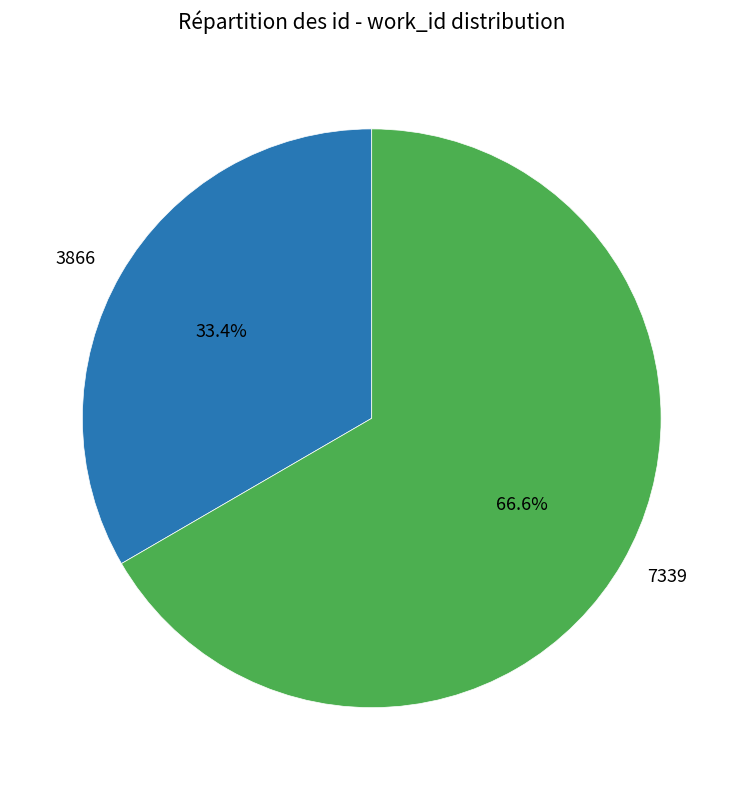

Combined, do 7339 and 3866 account for over 50%?

Yes